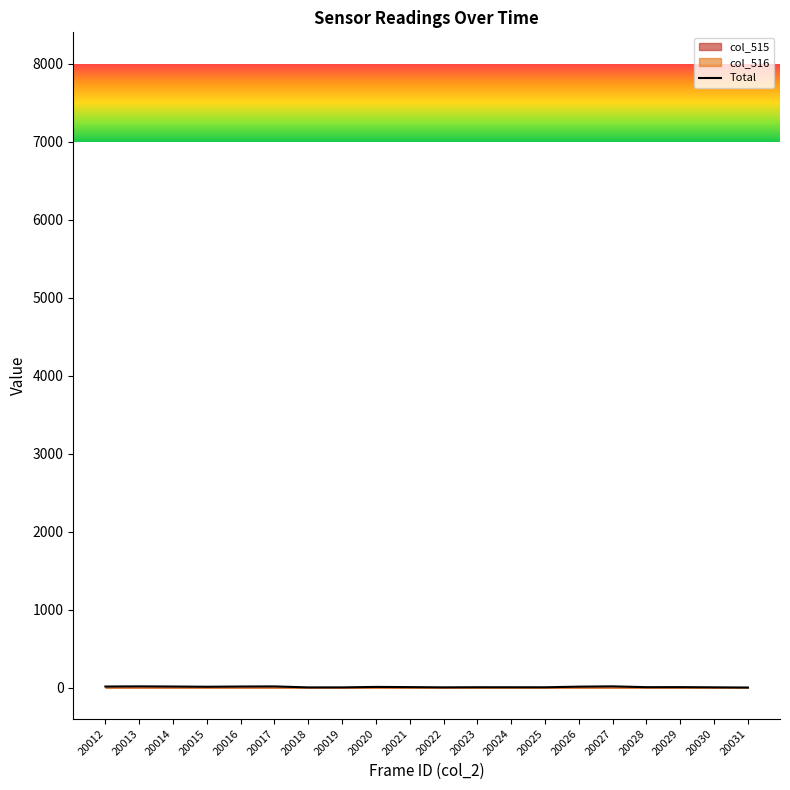

Rank the categories by value from lowest to highest.

20031, 20018, 20019, 20022, 20030, 20025, 20024, 20023, 20028, 20029, 20021, 20020, 20015, 20026, 20012, 20014, 20016, 20017, 20013, 20027